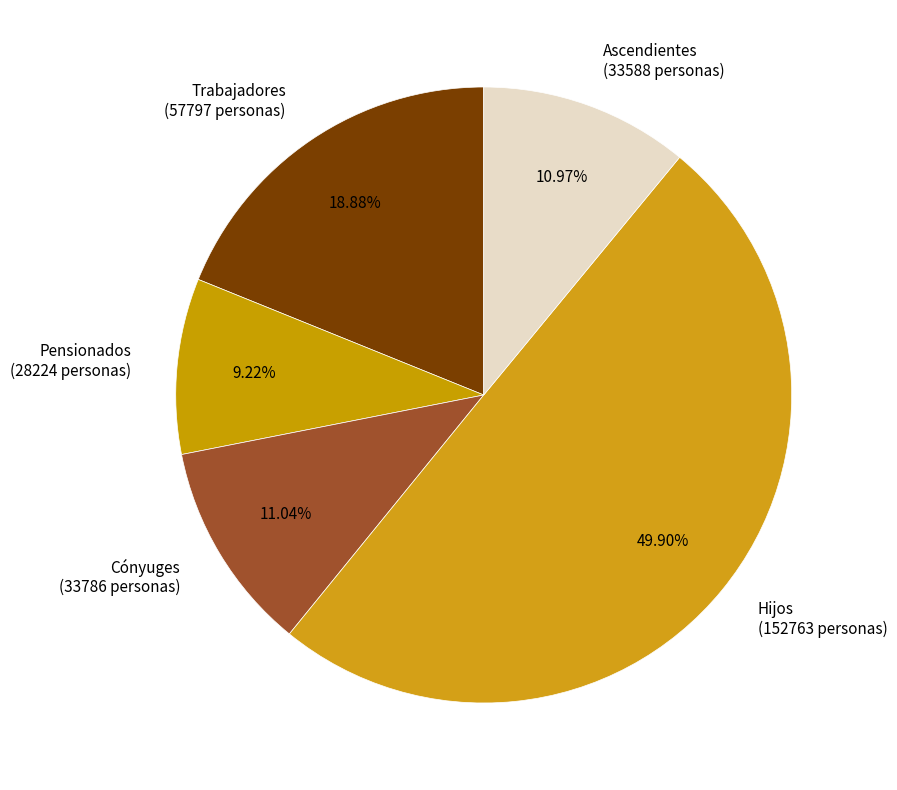

Count the number of slices in the pie.

5